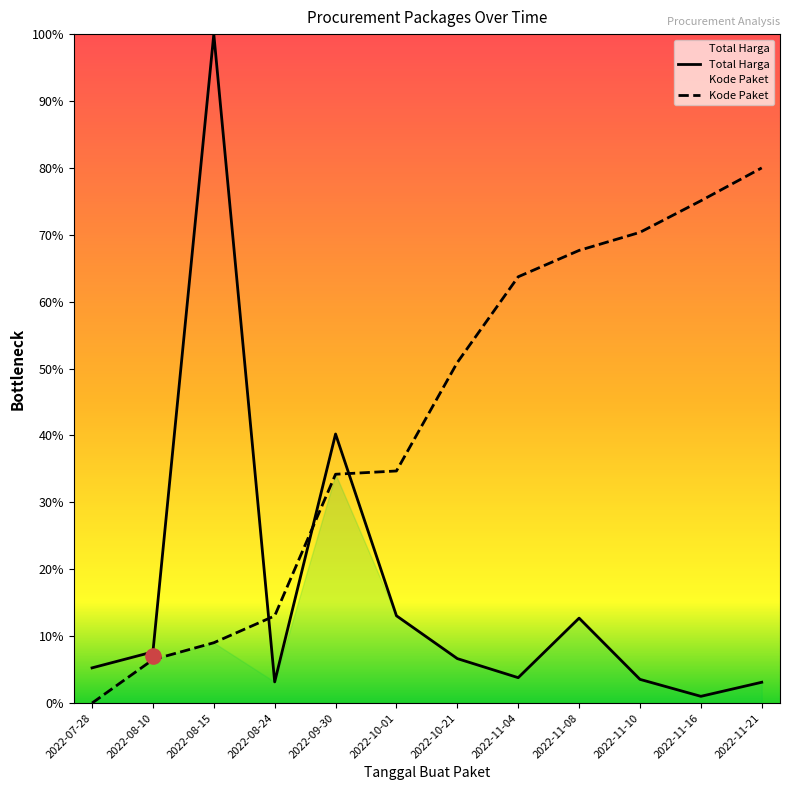

Is the value of Total Harga at 2022-11-08 greater than the value of Kode Paket at 2022-11-04?

No